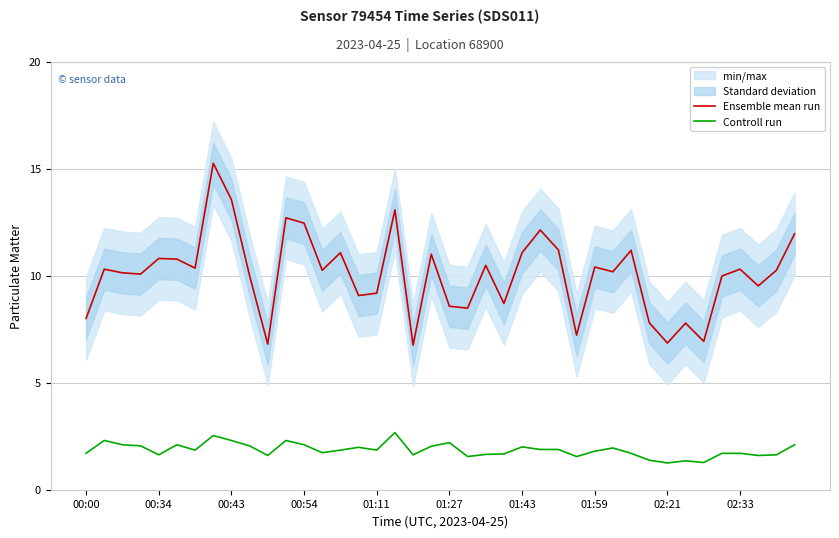

True or false: Ensemble mean run and Controll run cross at least once.

False